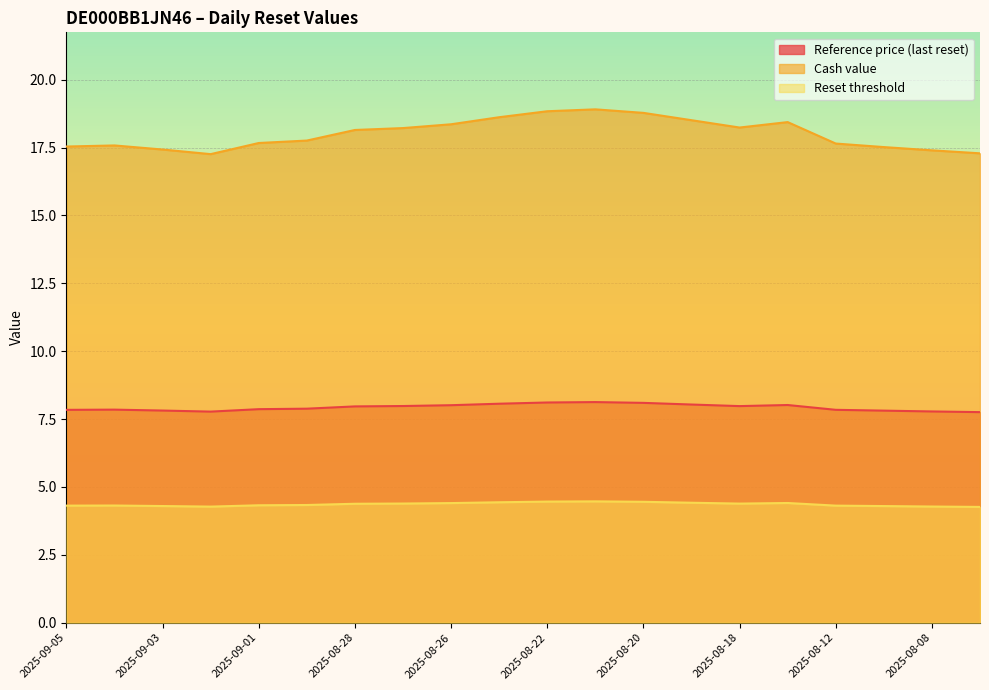

How many categories are shown in the chart?

20